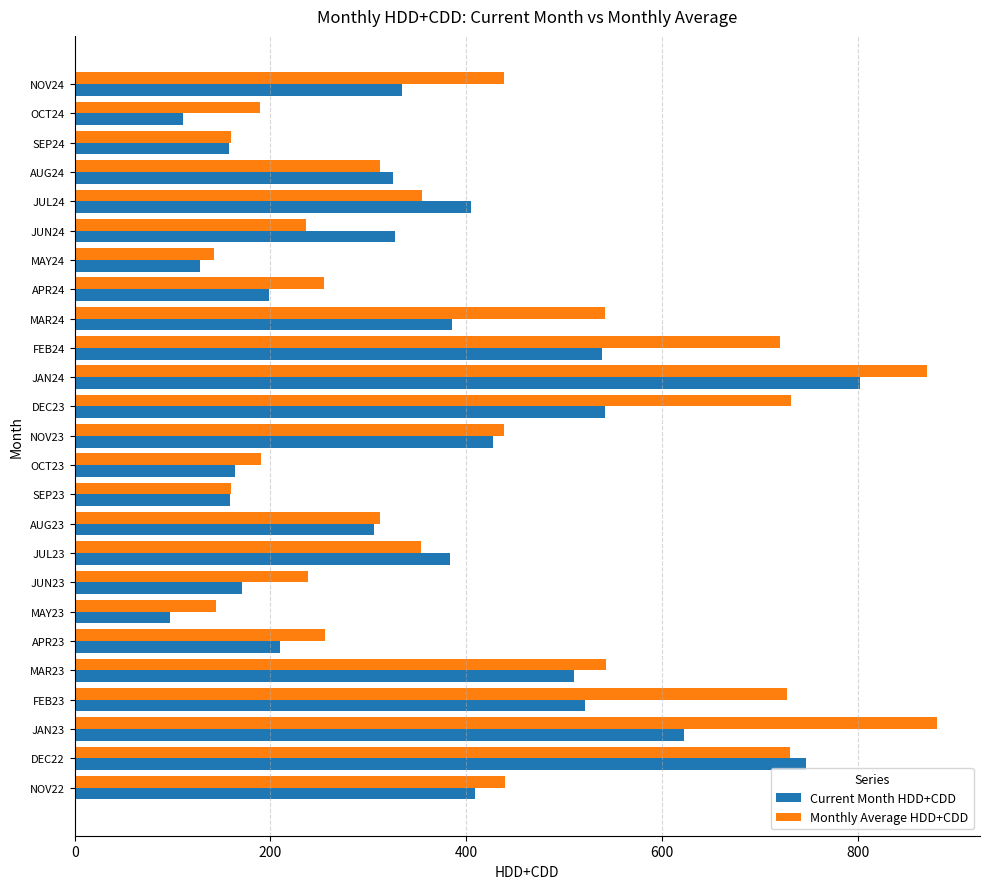

How many data points does each series have?

25